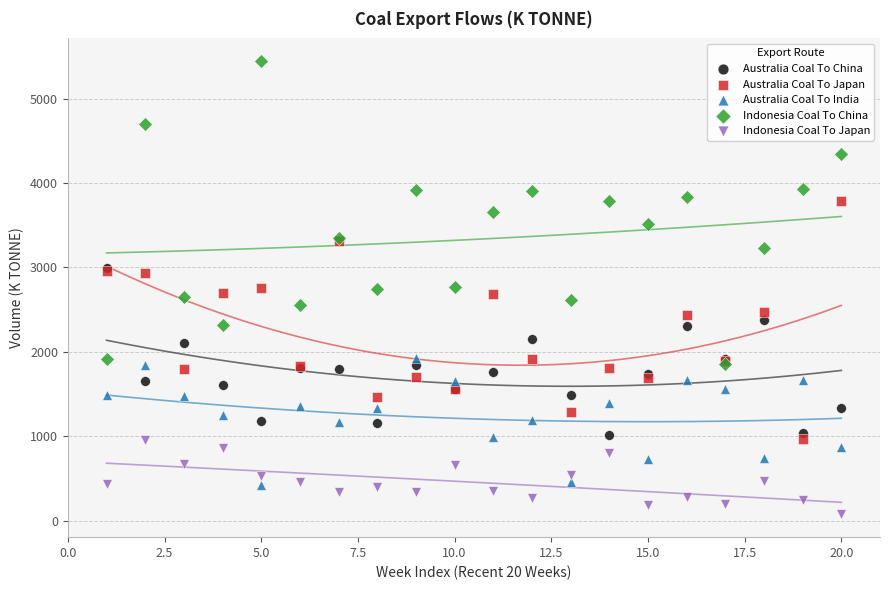

What are all the series names shown in the legend?

Australia Coal To China, Australia Coal To Japan, Australia Coal To India, Indonesia Coal To China, Indonesia Coal To Japan